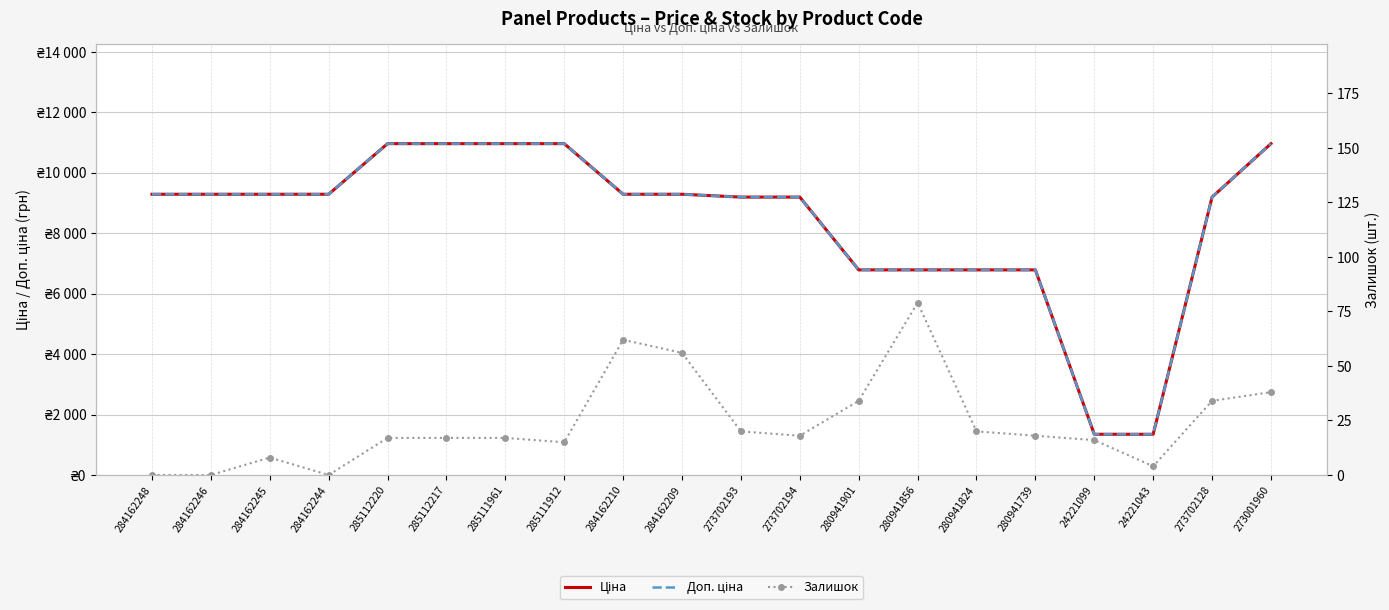

True or false: Доп. ціна has a value of 5950.9 at 284162244.

False